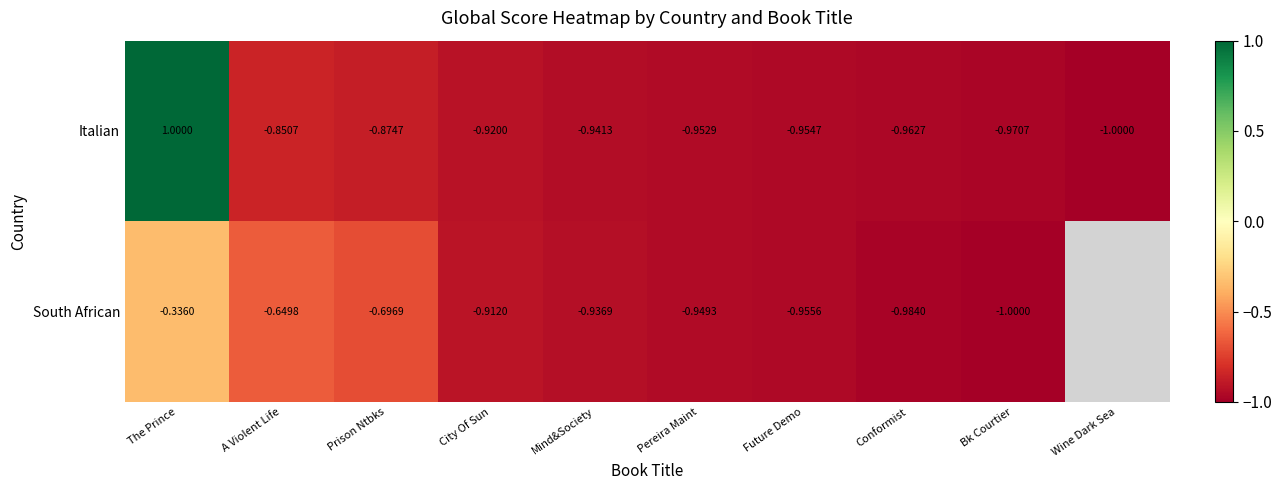

What is the total value across all series at City Of Sun?

-1.8